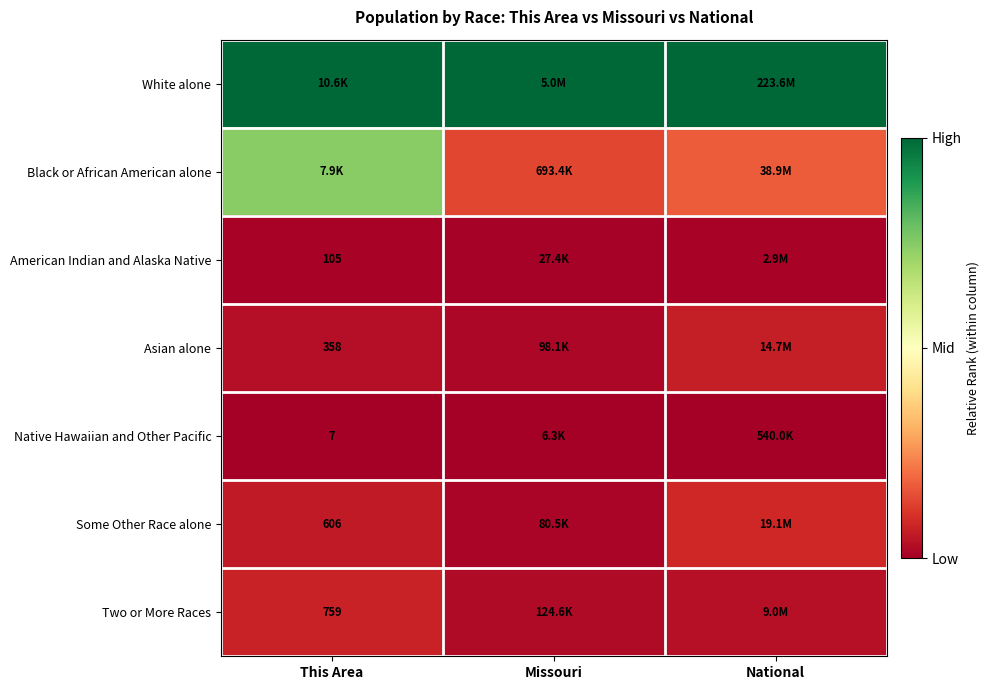

Which series has the largest range (max minus min)?

Black or African American alone